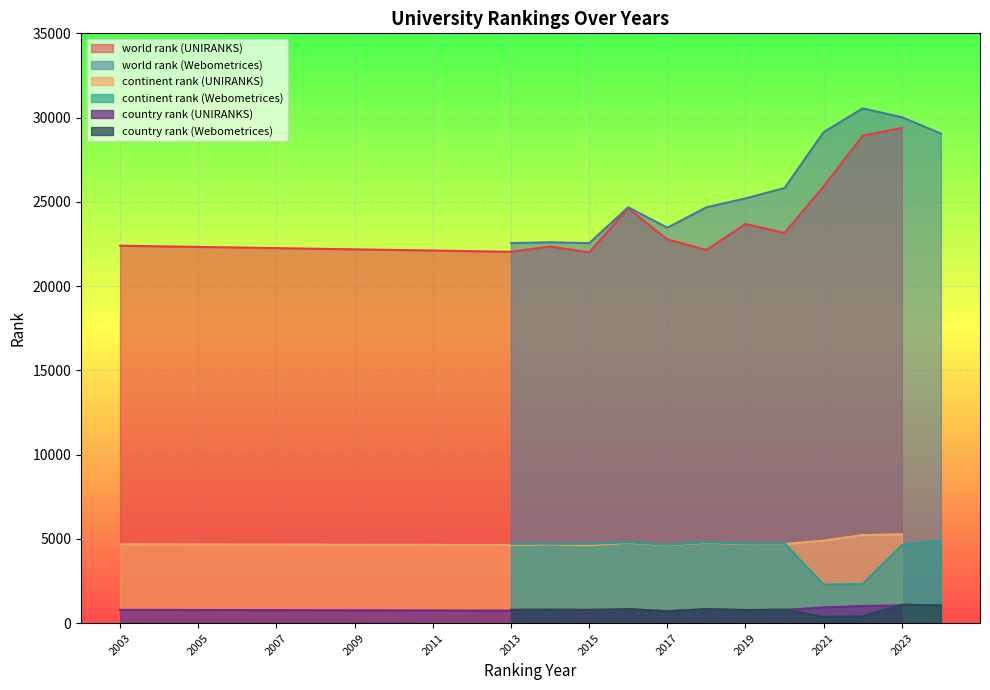

The value of continent rank at 2014 is 1403. True or false?

False